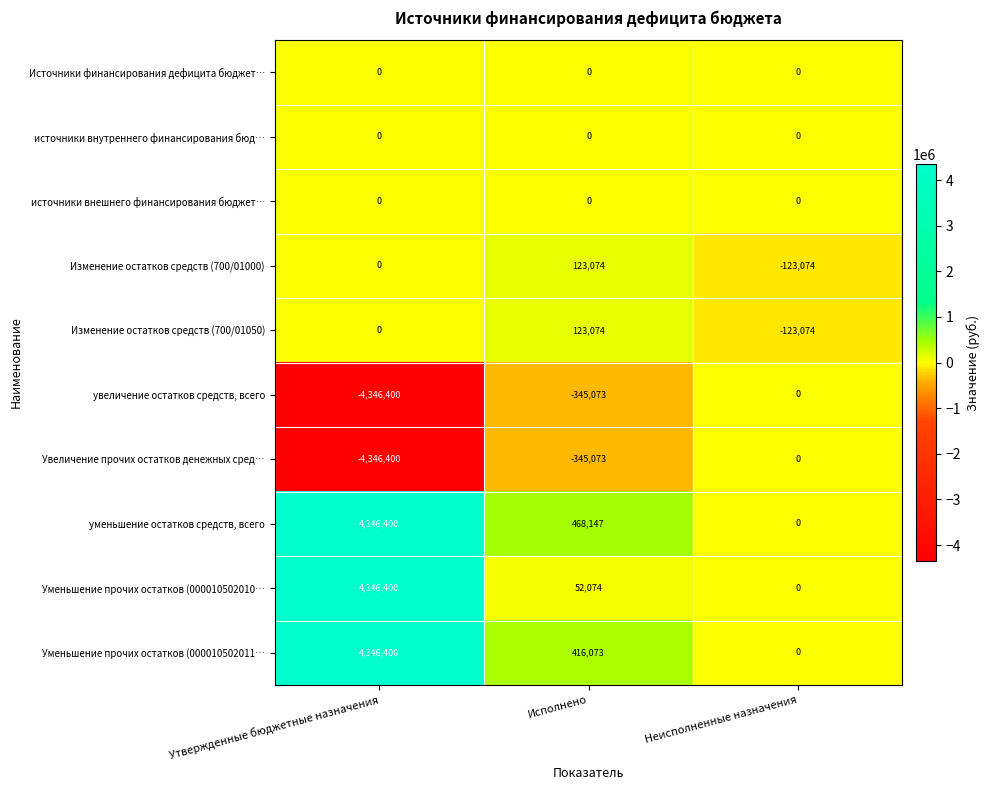

Is it true that уменьшение остатков средств, всего equals 836972 at Исполнено?

False